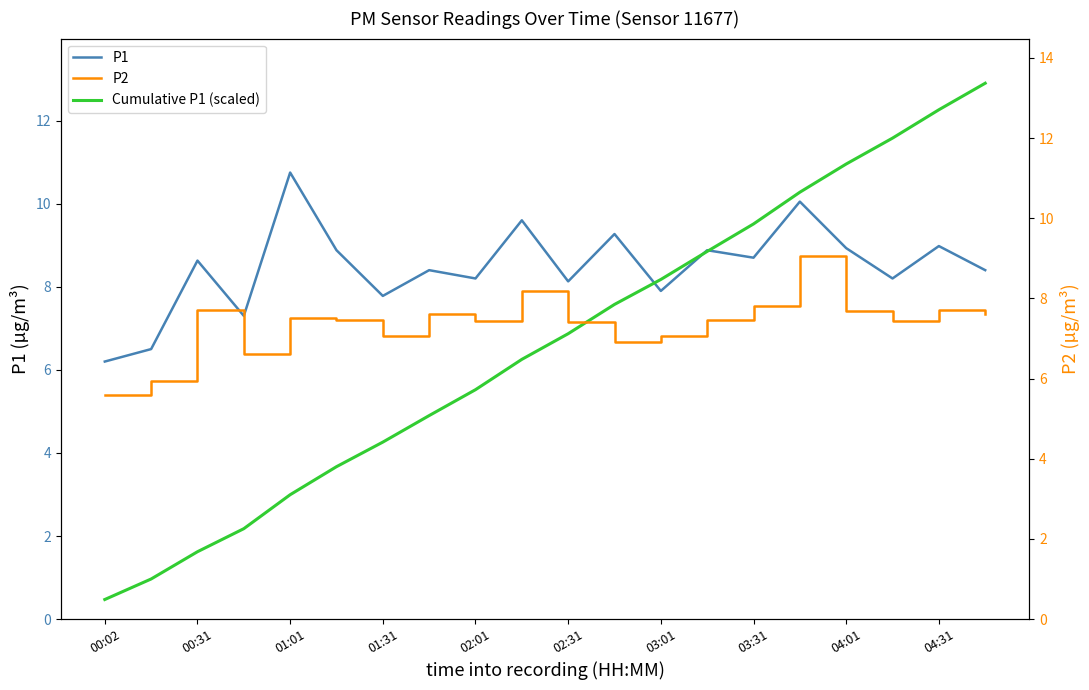

Which series changed the most between 02:31 and 18?

Cumulative P1 (scaled)